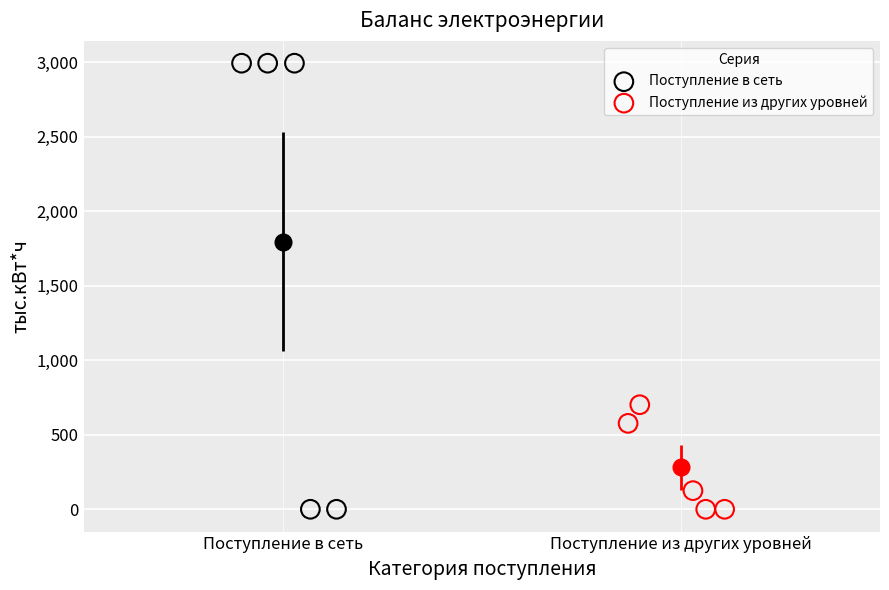

Which series has the largest Y range (max minus min)?

Поступление в сеть